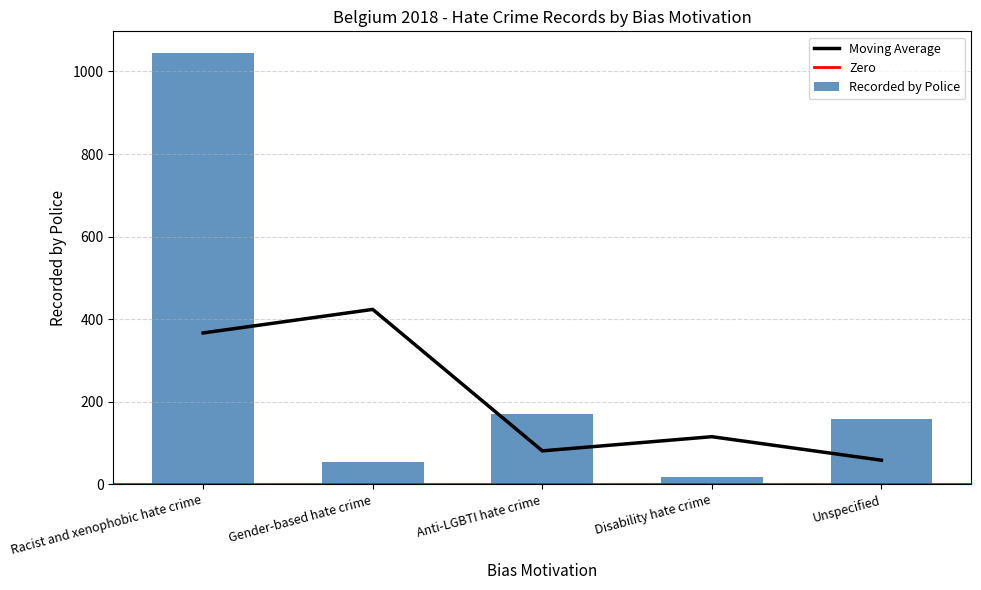

Which has a higher value, Unspecified or Racist and xenophobic hate crime?

Racist and xenophobic hate crime